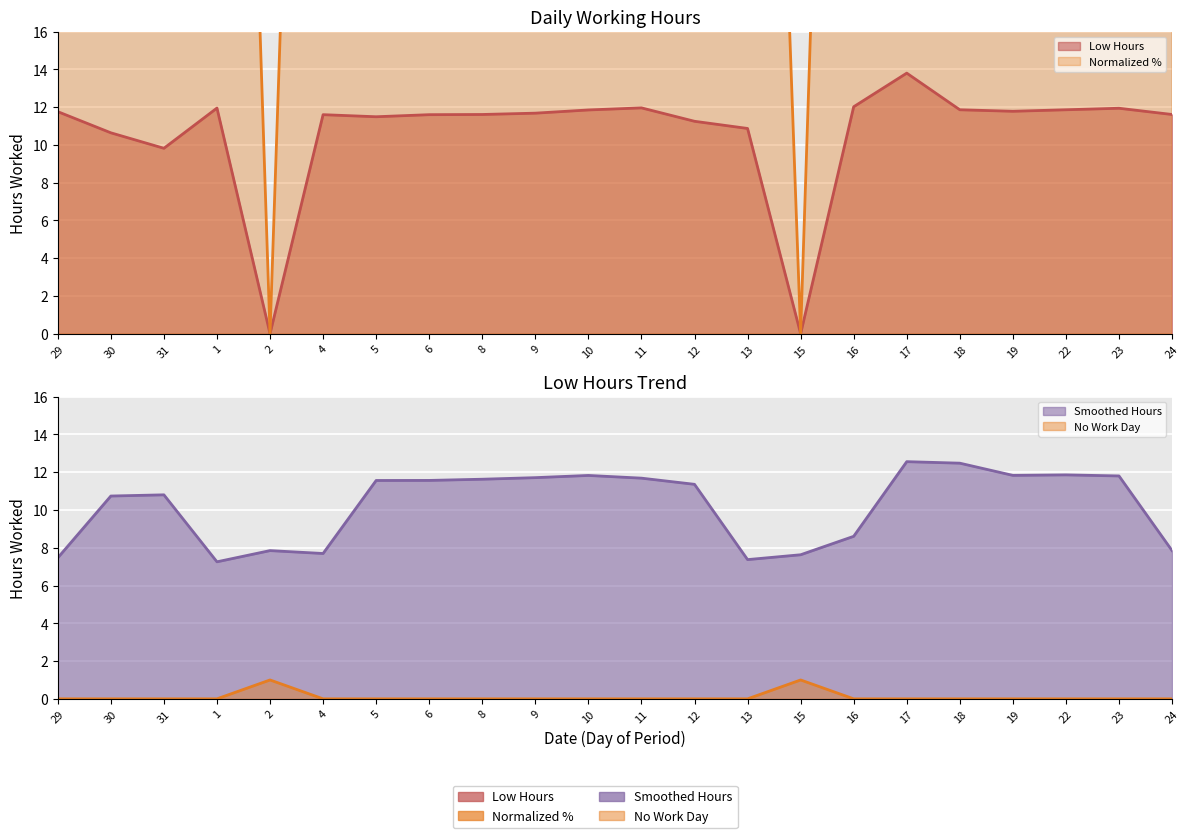

Is it true that the value at 16 is 12.0?

True